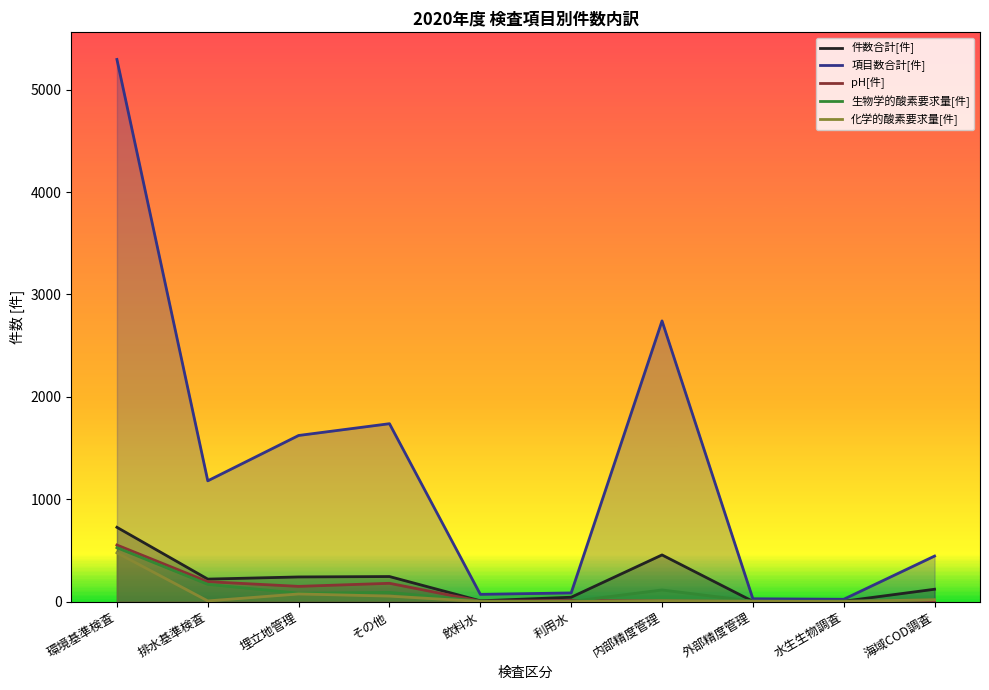

At which label is 生物学的酸素要求量[件] closest to 263?

排水基準検査